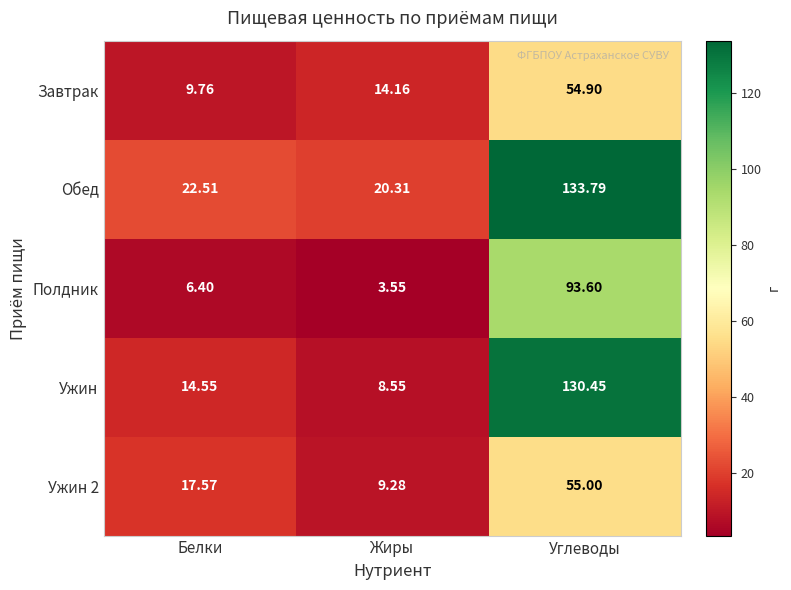

At how many categories does at least one series exceed 29?

1